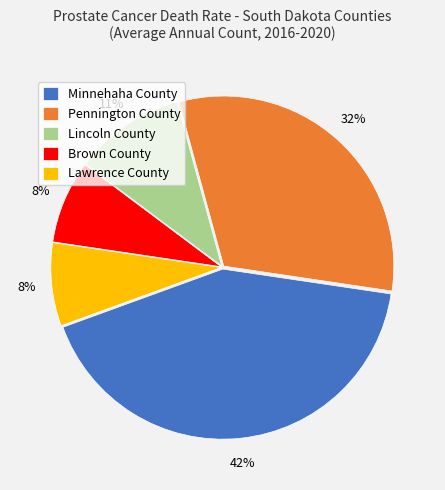

Which has a higher value, Lincoln County or Brown County?

Lincoln County